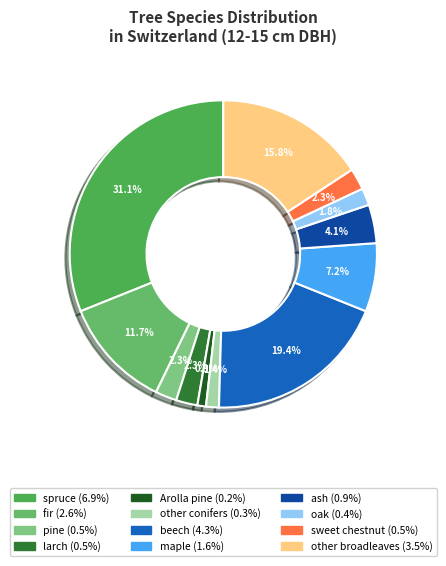

What is the change in value from pine to Arolla pine?

-0.3